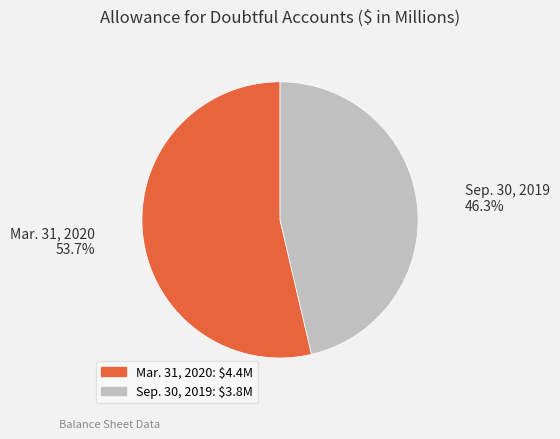

To the nearest percent, what is the average slice percentage?

50%